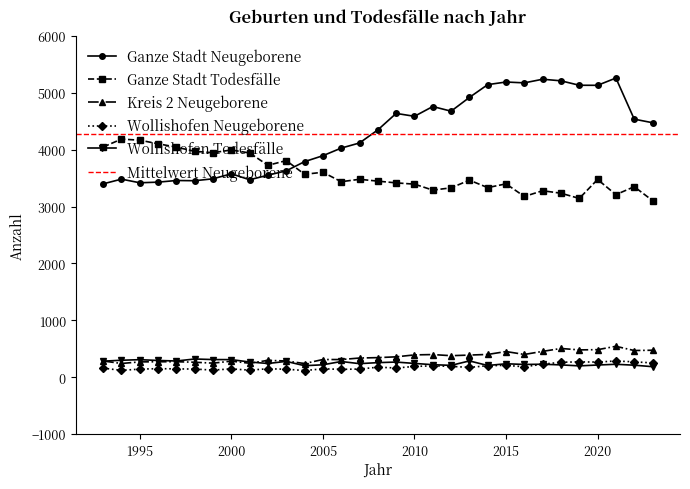

Which series has the largest range (max minus min)?

Ganze Stadt Neugeborene